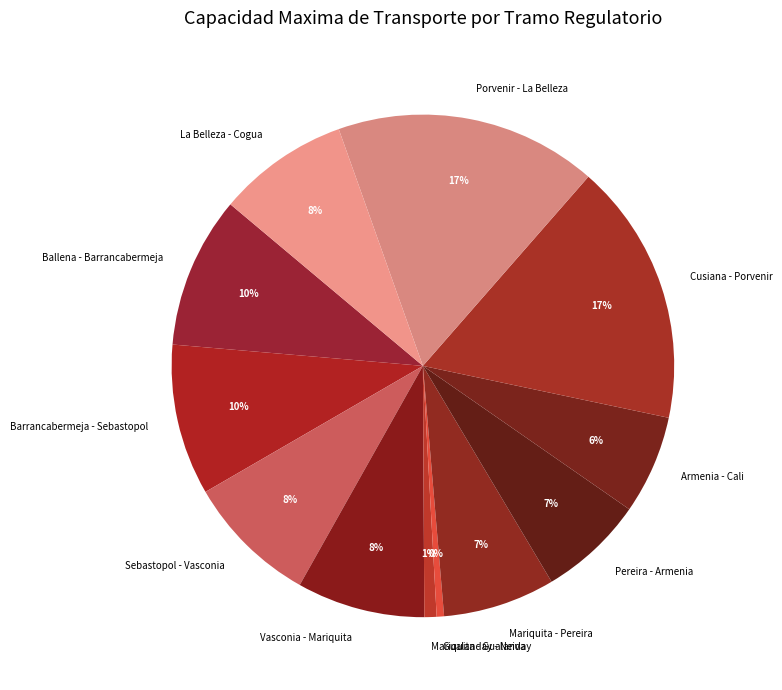

Approximately how many times larger is the value at Ballena - Barrancabermeja compared to Pereira - Armenia?

1.4